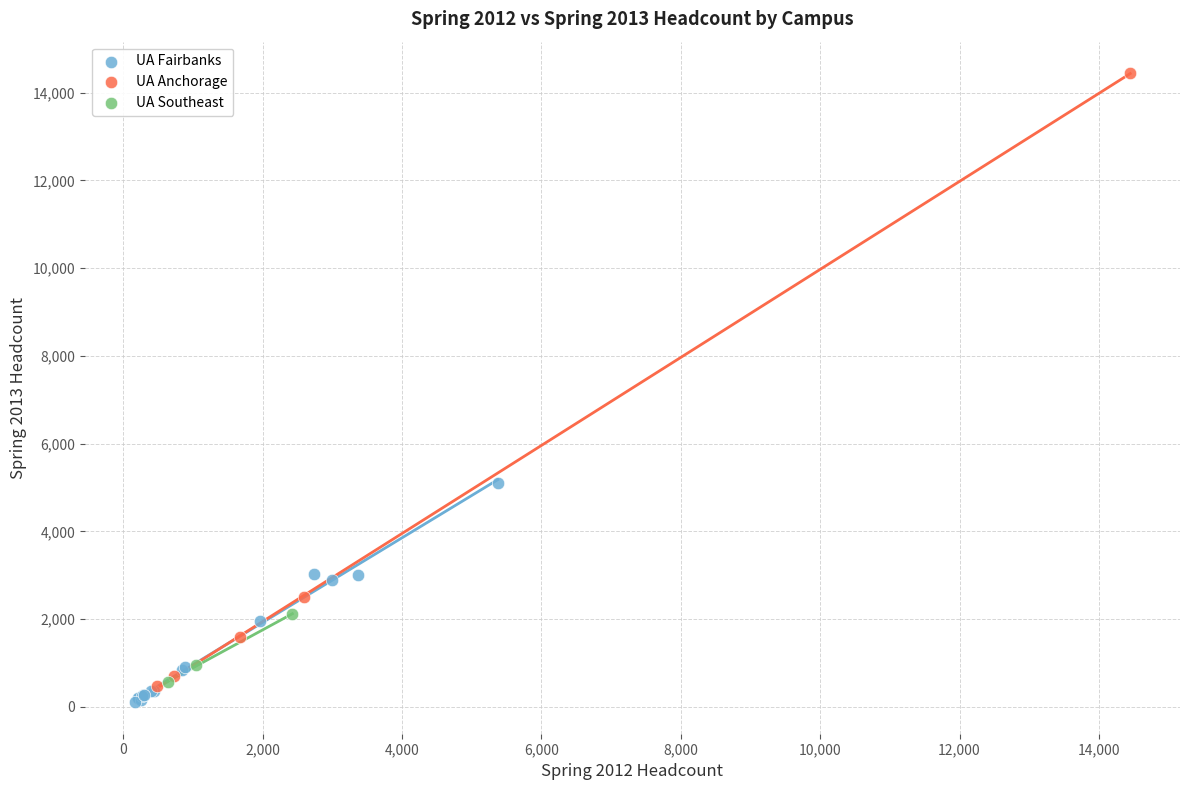

Which series reaches the maximum Y coordinate?

UA Anchorage